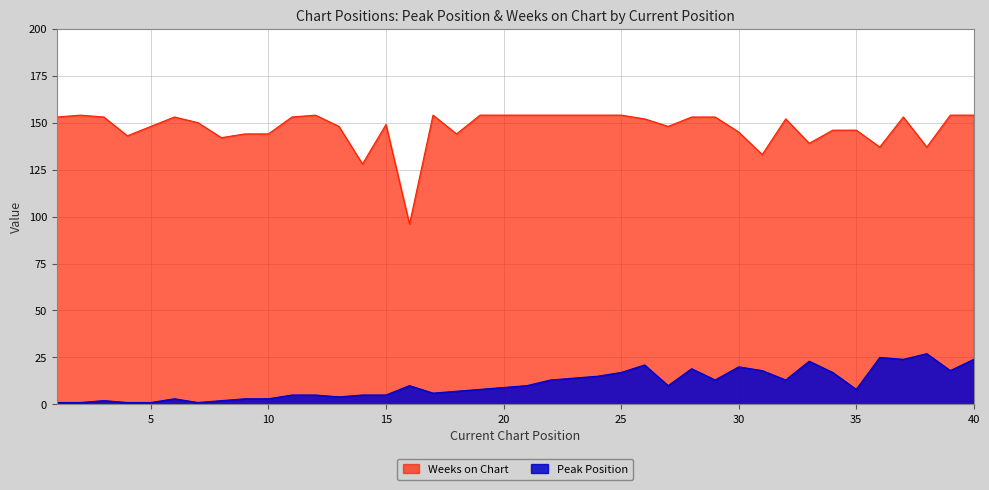

Where is the first local maximum for Weeks on Chart?

2